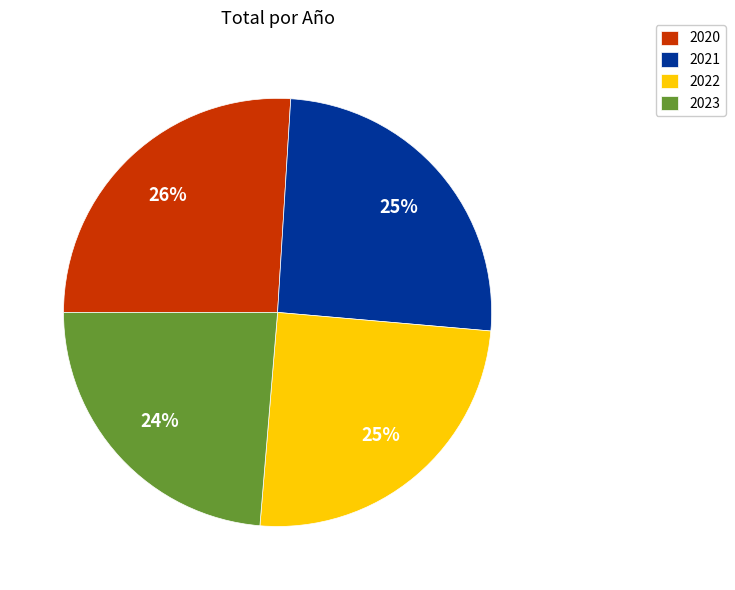

What is the largest slice in the pie chart?

2020